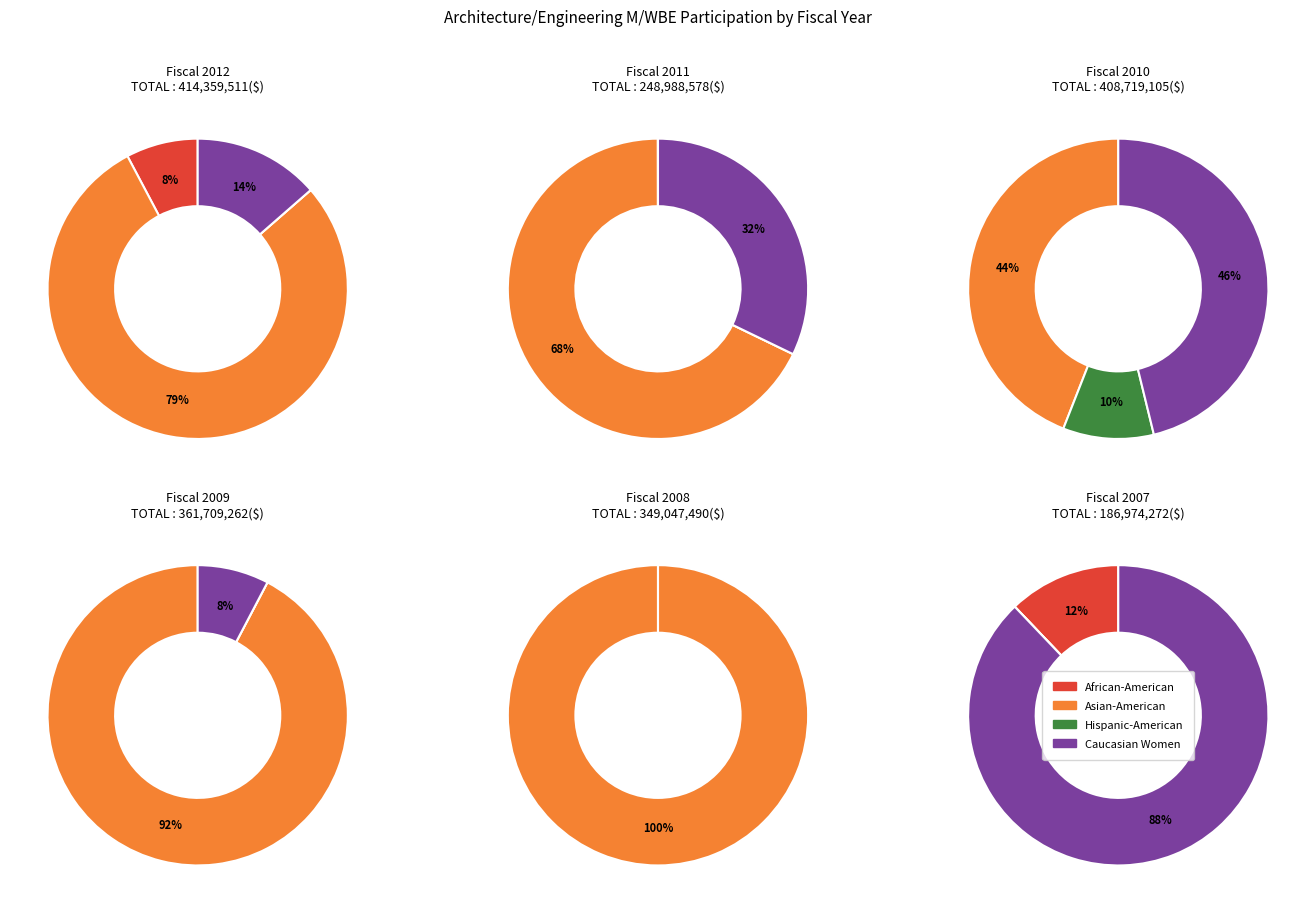

How many segments does this pie chart have?

6